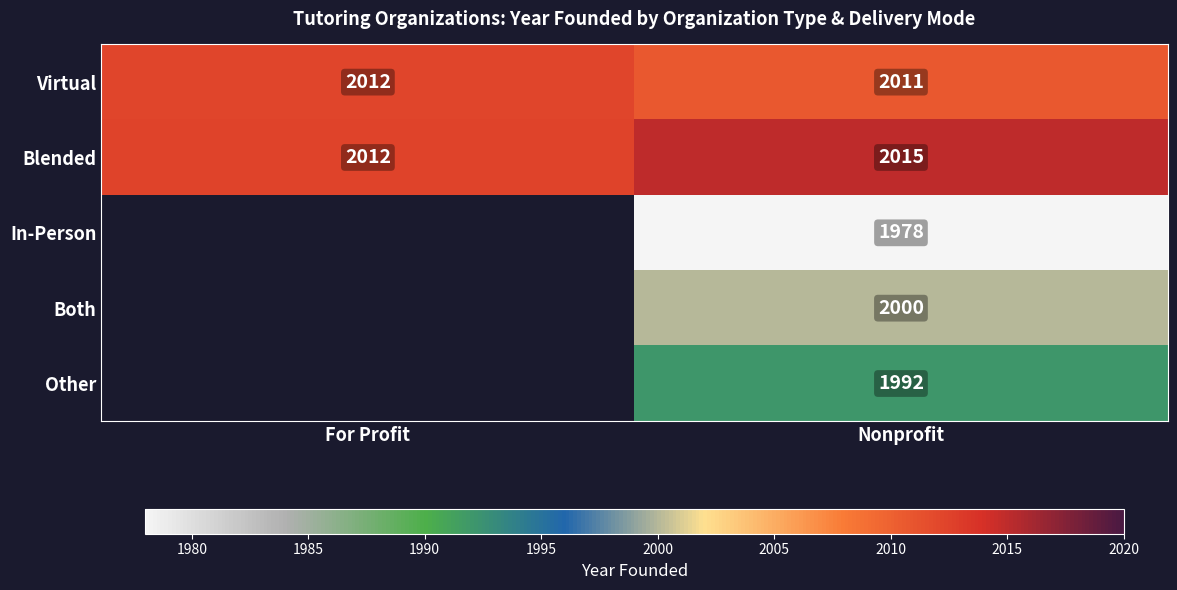

At which label is Blended closest to 2013?

For Profit